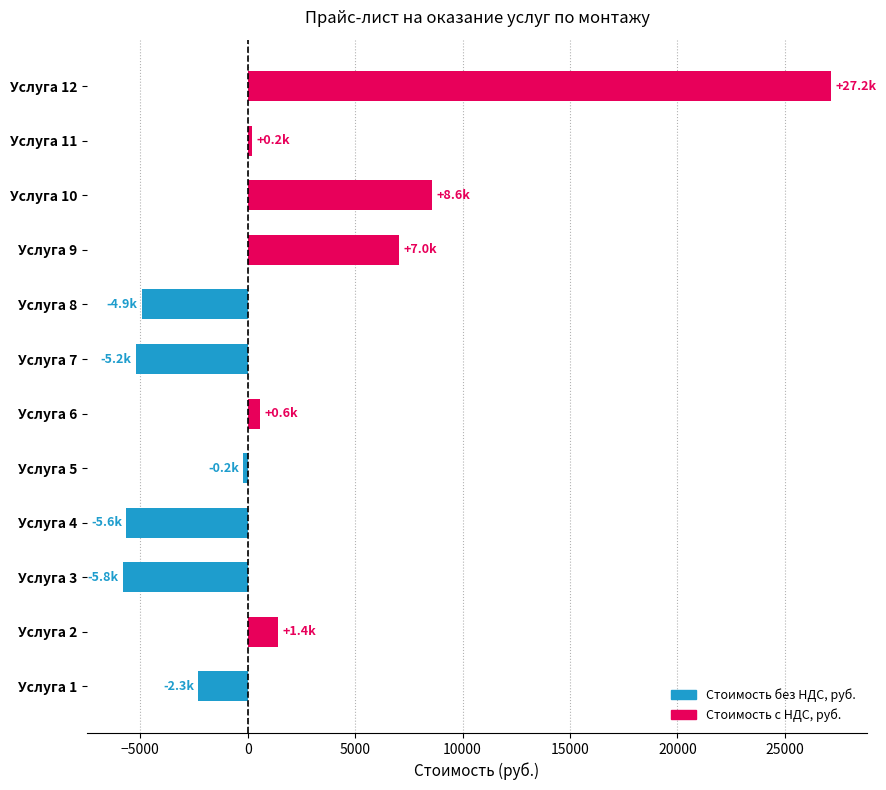

What is the difference between the values at Услуга 1 and Услуга 12?

29454.0